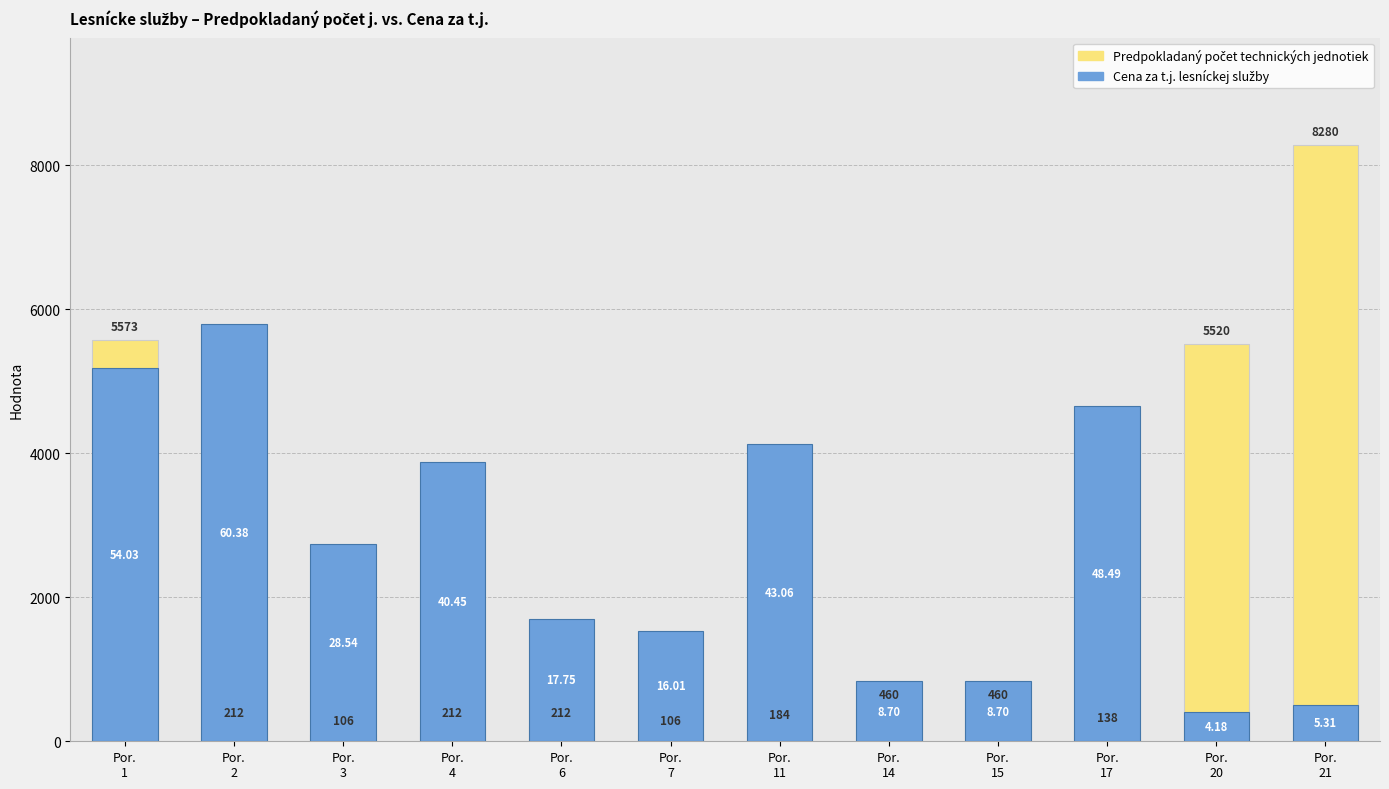

Reading left to right, transcribe all the data shown in this chart.

Predpokladaný počet technických jednotiek: 5572.9	211.6	105.8	211.6	211.6	105.8	184.0	460.0	460.0	138.0	5520.0	8280.0
Cena za t.j. lesníckej služby: 5186.3	5796.0	2739.3	3883.5	1703.7	1536.7	4134.0	835.2	835.2	4655.3	400.9	509.4